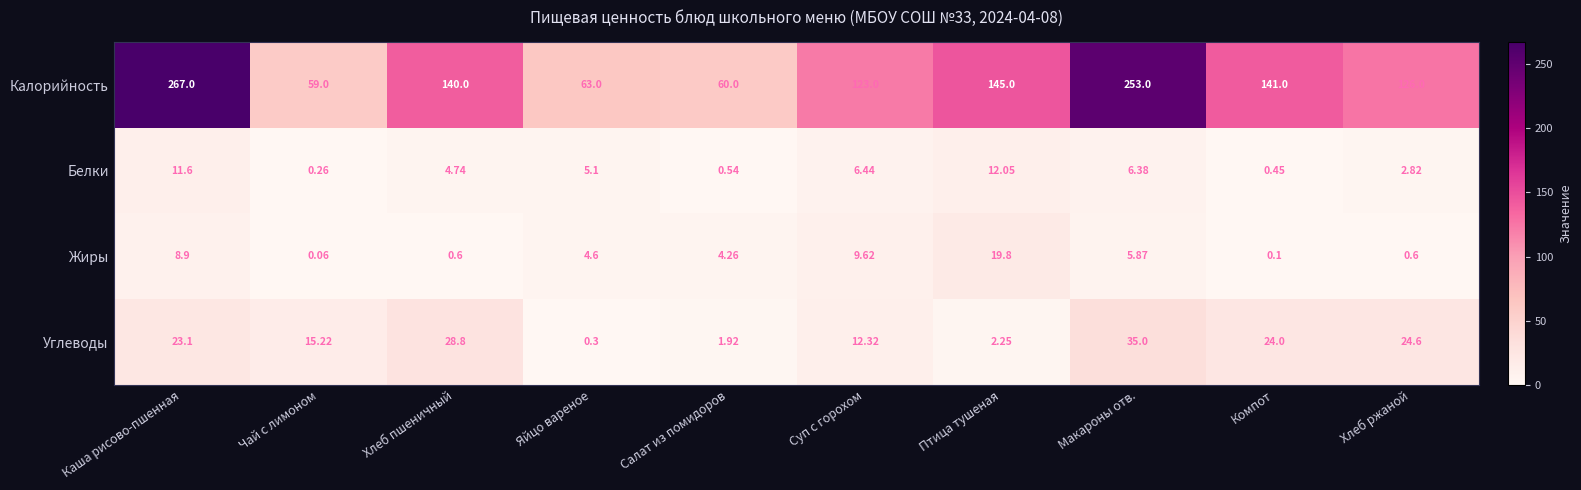

Which series has the largest total across all categories?

Калорийность